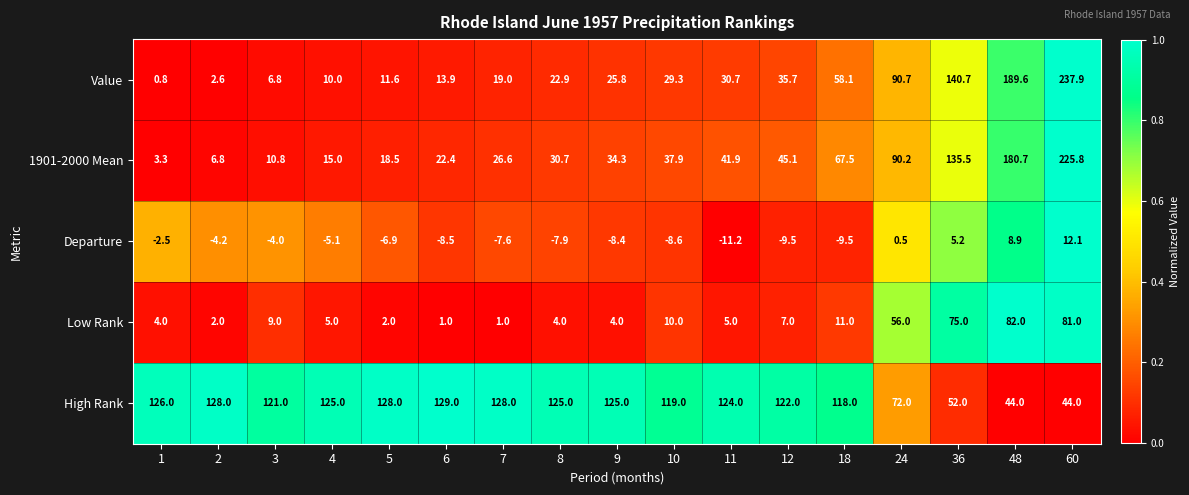

At which category does the chart reach its minimum across all series?

11